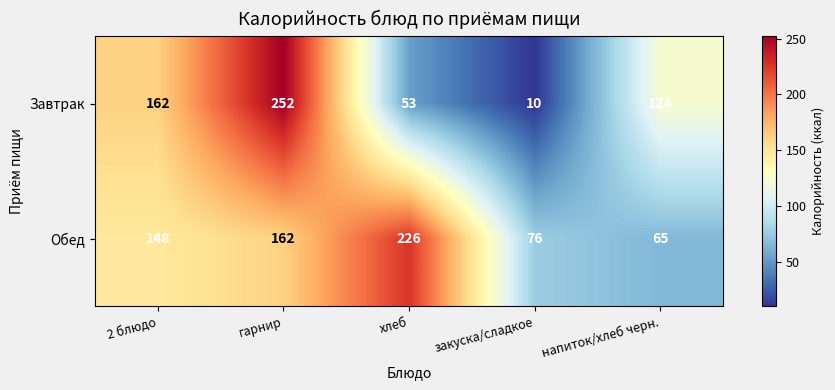

Which series has the widest spread of values?

Завтрак